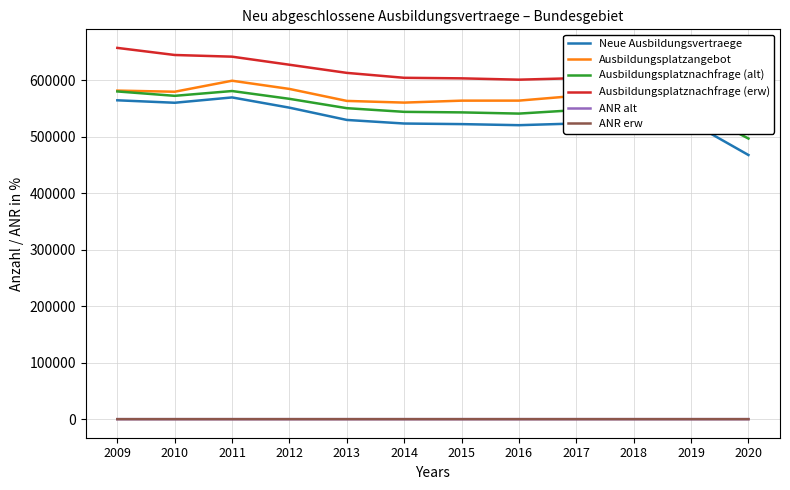

List the labels in order of Ausbildungsplatzangebot value, smallest first.

2020, 2014, 2013, 2015, 2016, 2017, 2019, 2010, 2009, 2012, 2018, 2011